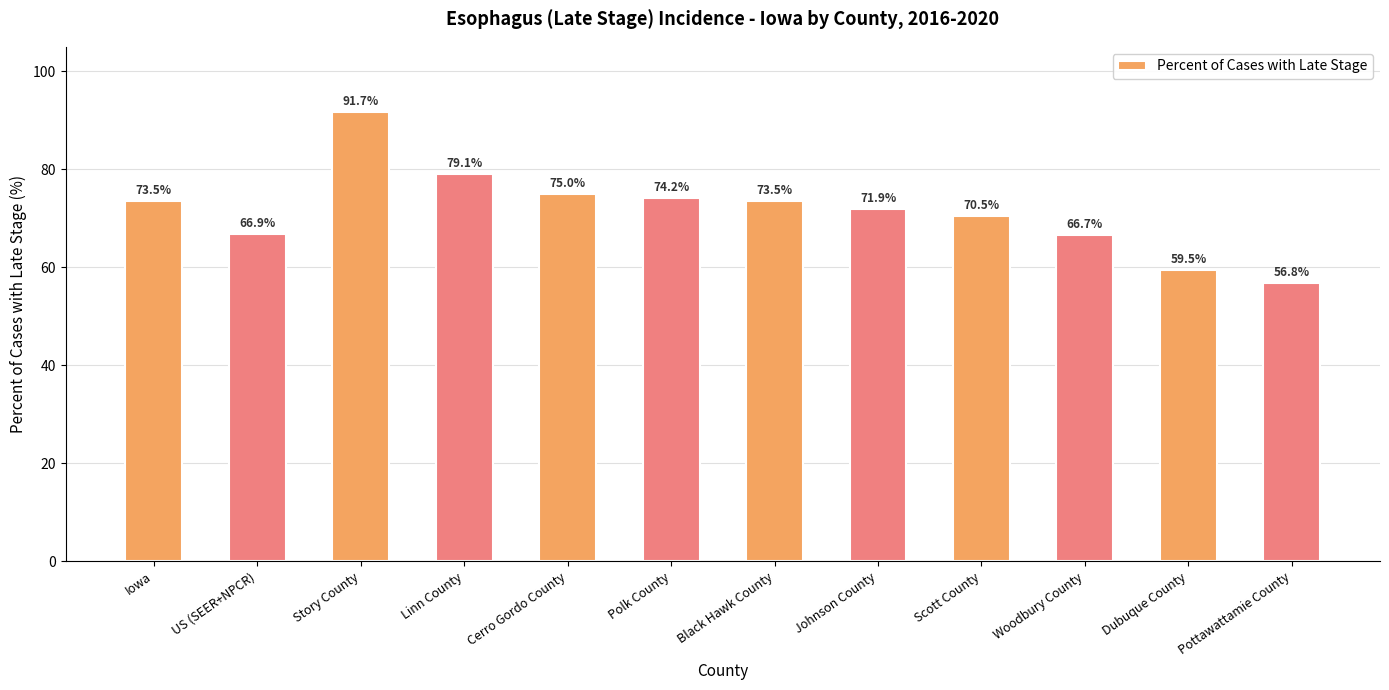

Are the bars grouped side by side (vs. stacked)?

No